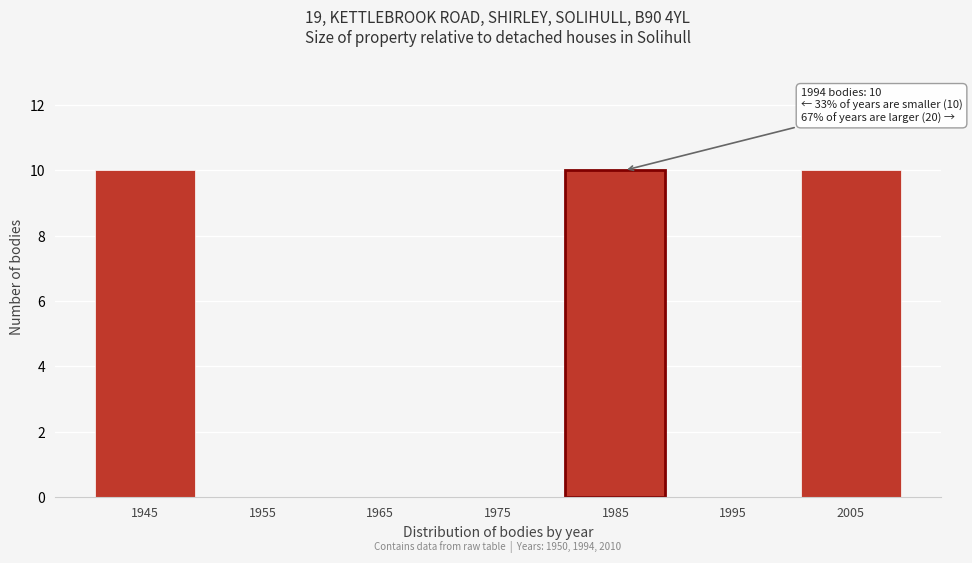

Reading right to left, list all the values displayed in this chart.

2005=10	1995=0	1985=10	1975=0	1965=0	1955=0	1945=10